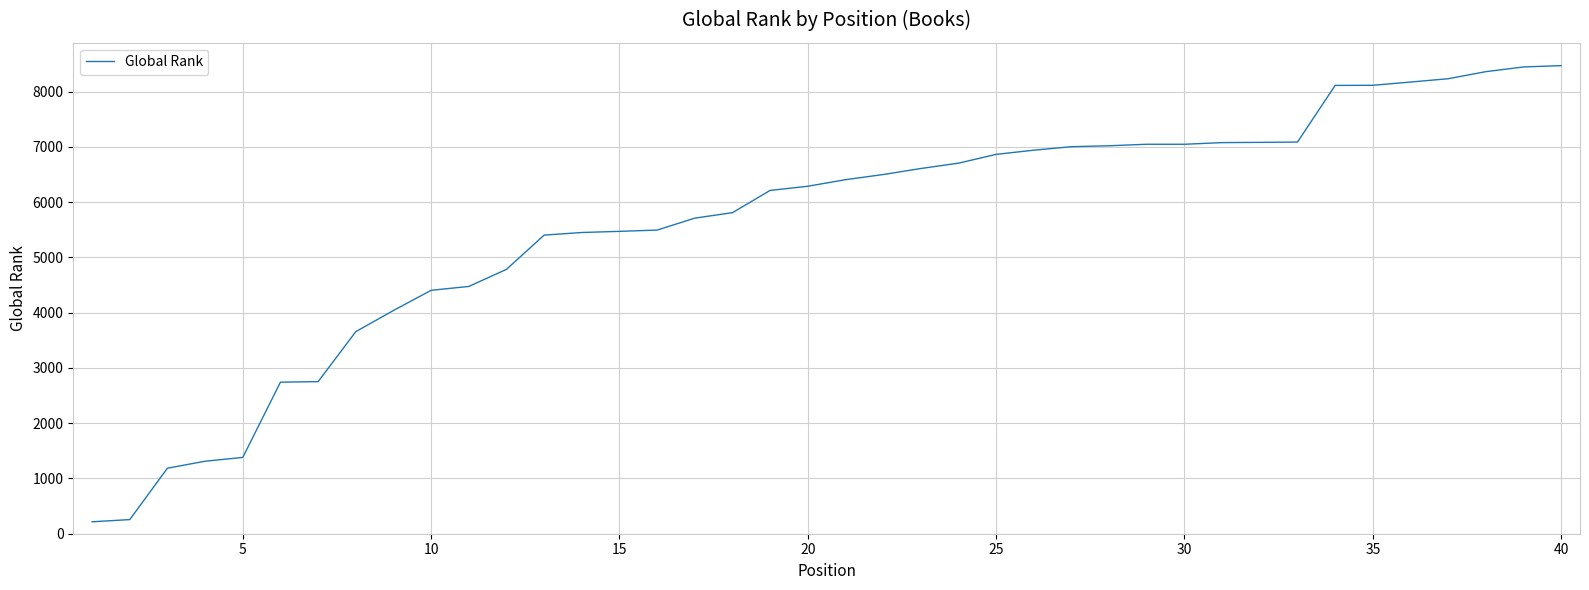

What is the difference between the maximum and minimum values?

8255